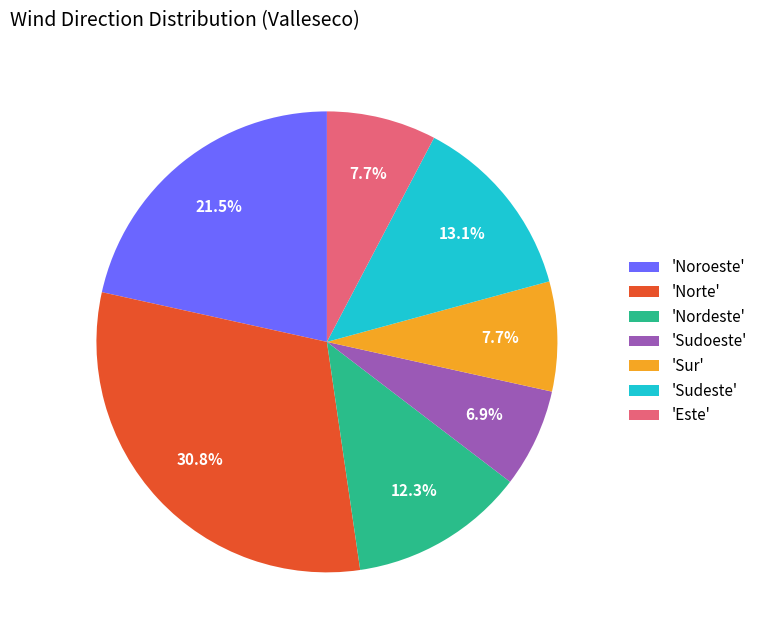

Which has a higher value, 'Noroeste' or 'Sudoeste'?

'Noroeste'